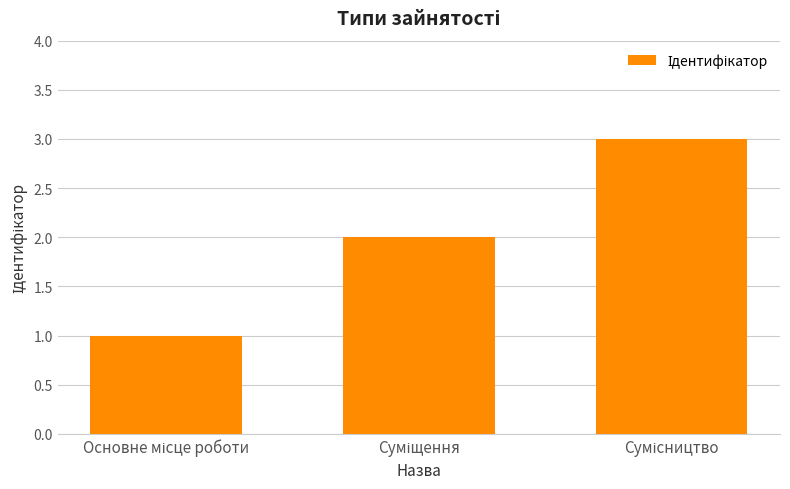

What is the sum of all values?

6